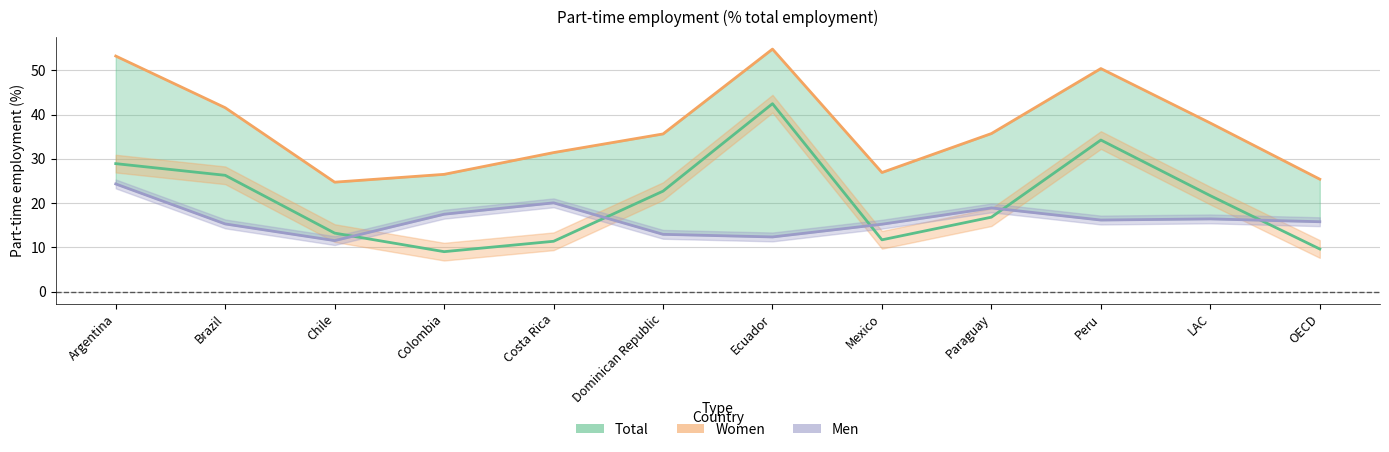

How many lines are shown in the chart?

3